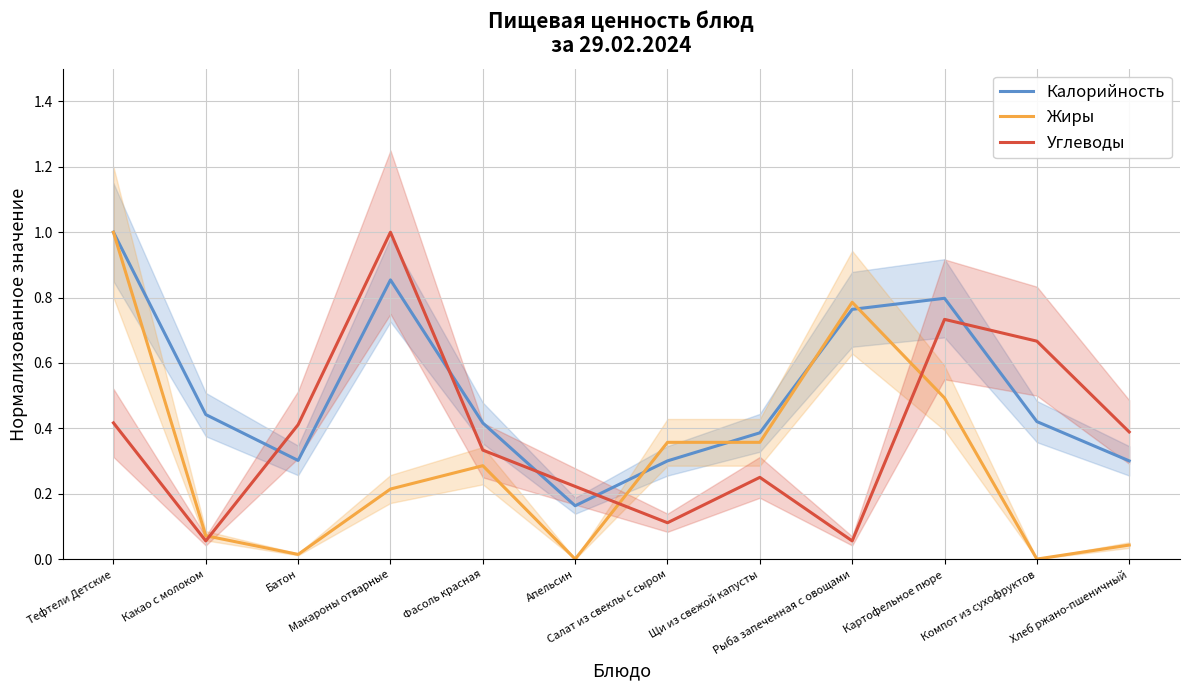

What is the sum of the Жиры values at Тефтели Детские and Рыба запеченная с овощами?

1.8